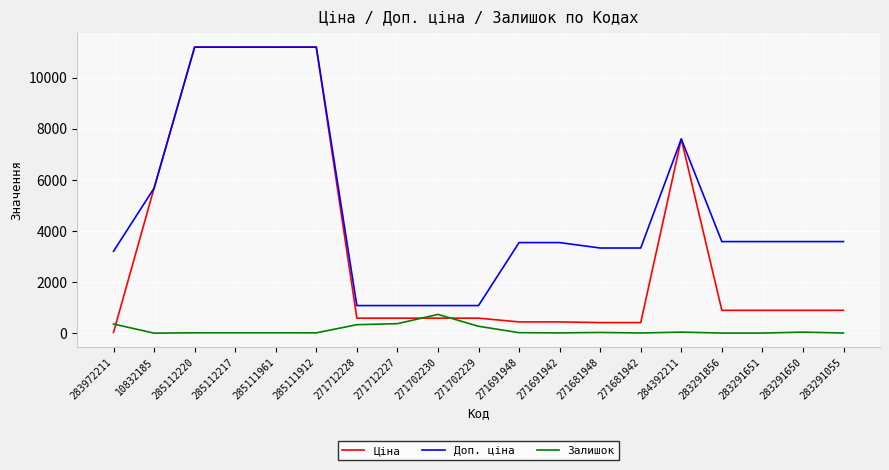

What is the total value across all series at 271702229?

1944.6